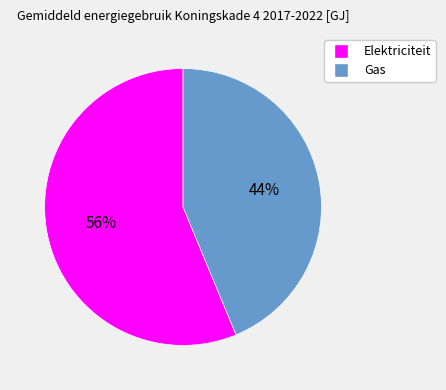

How many slices are in this pie chart?

2